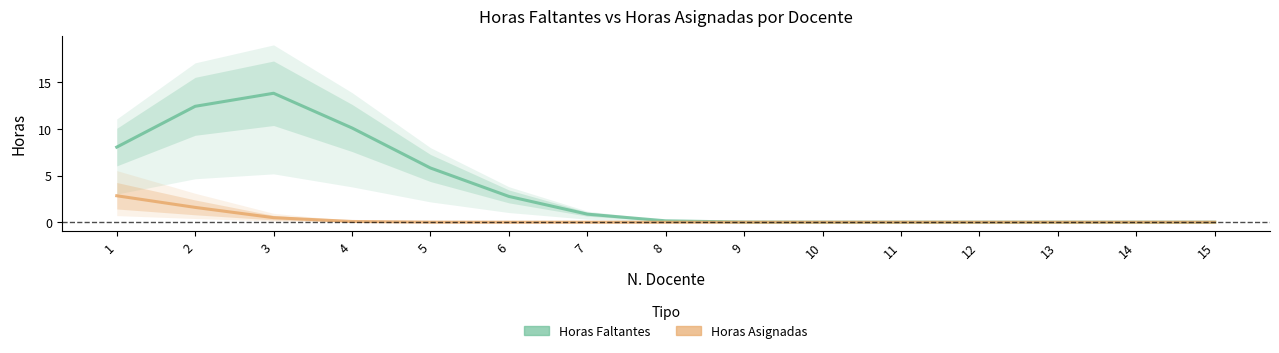

True or false: Horas Asignadas and Horas Faltantes cross at least once.

False